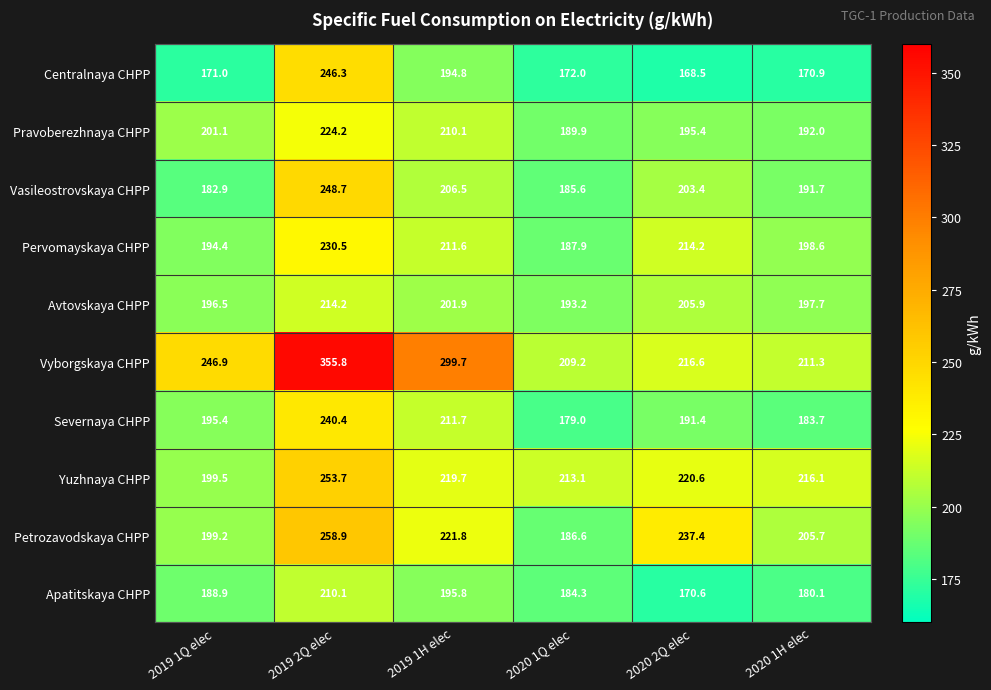

What is the spread (max minus min) of values at 2020 1Q elec?

41.1